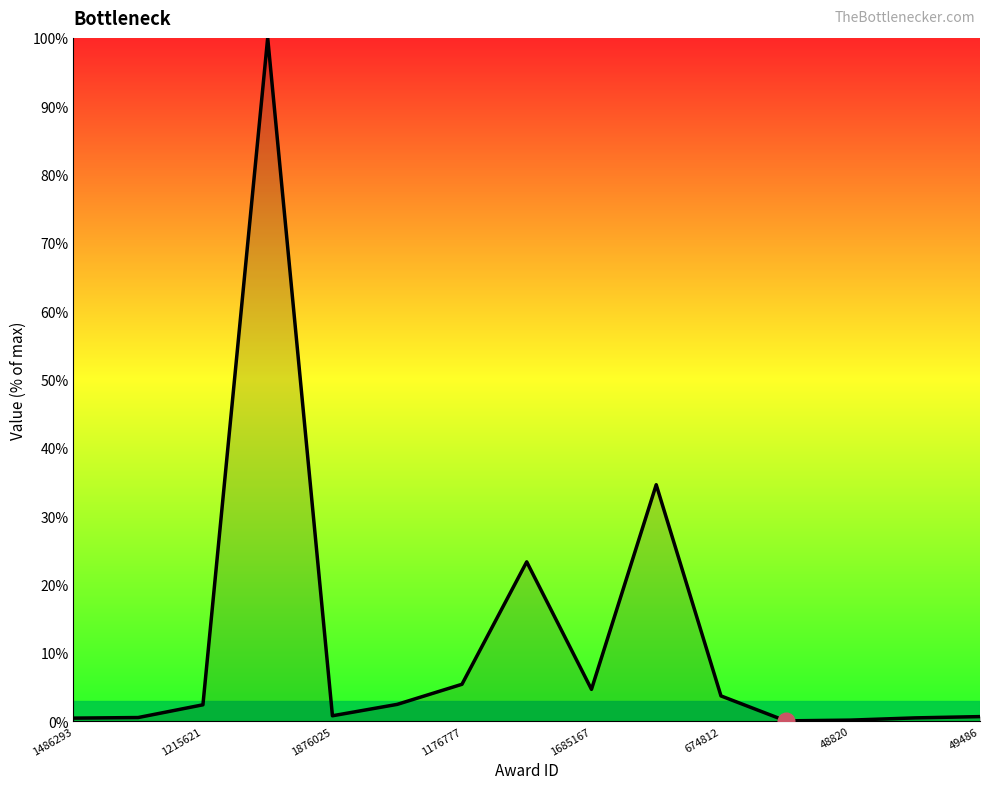

What is the difference between the maximum and minimum values?

99.9